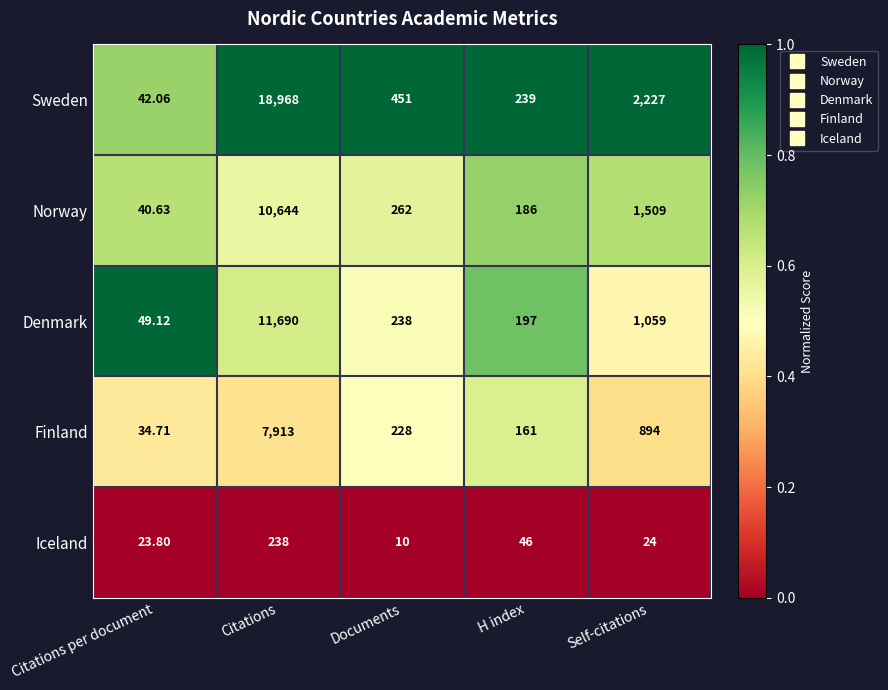

Which series has the largest range (max minus min)?

Sweden